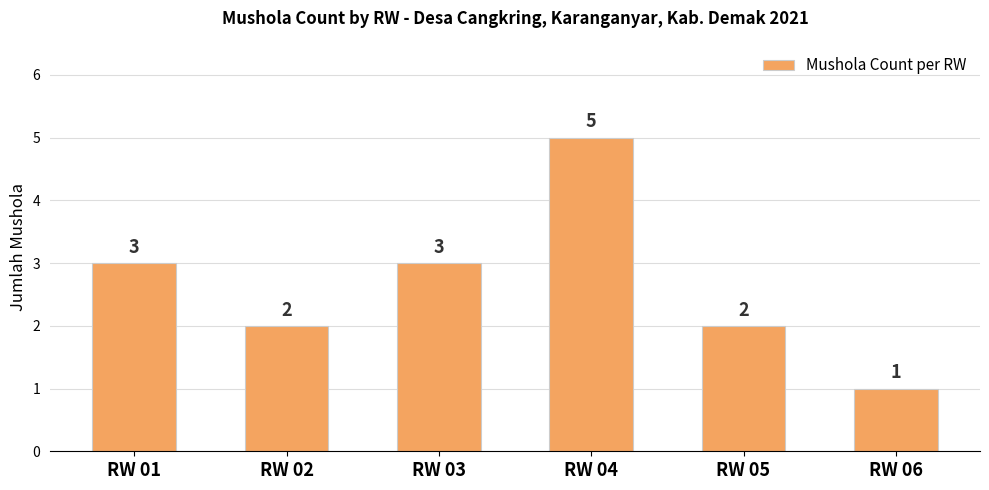

Does the chart contain stacked bars?

No